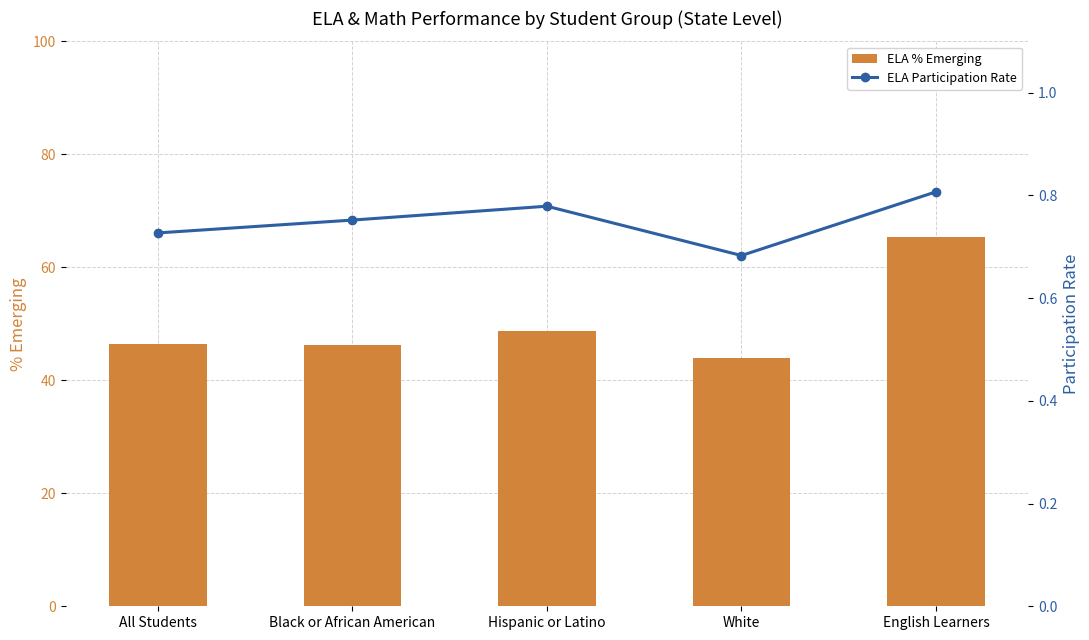

At which category is the sum across all series the highest?

English Learners